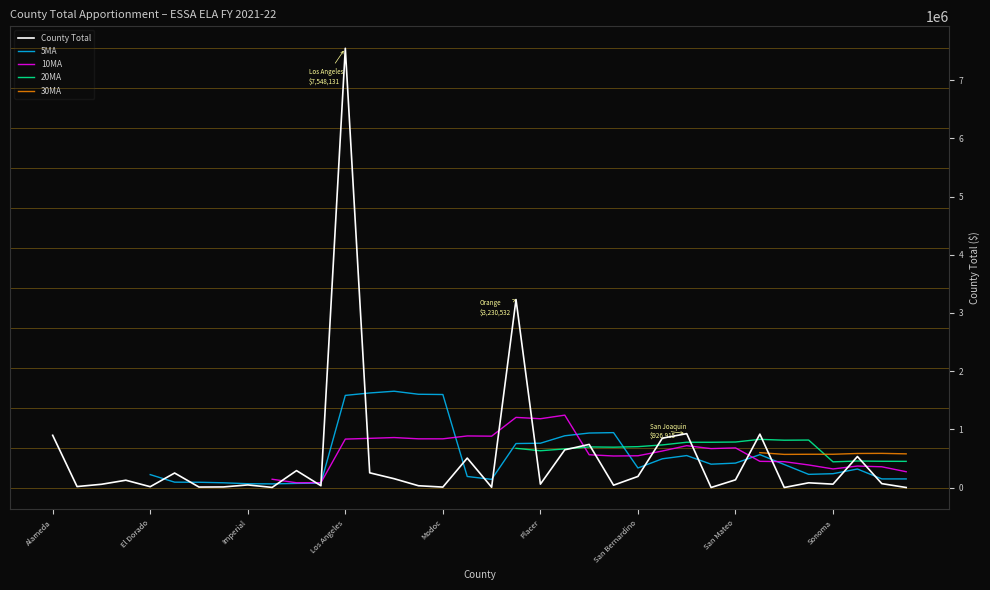

Is this an area chart (filled region under the line)?

No